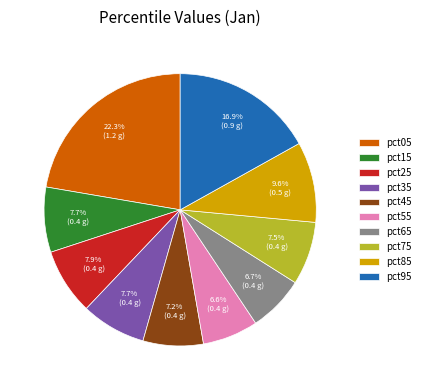

Count the number of slices in the pie.

10